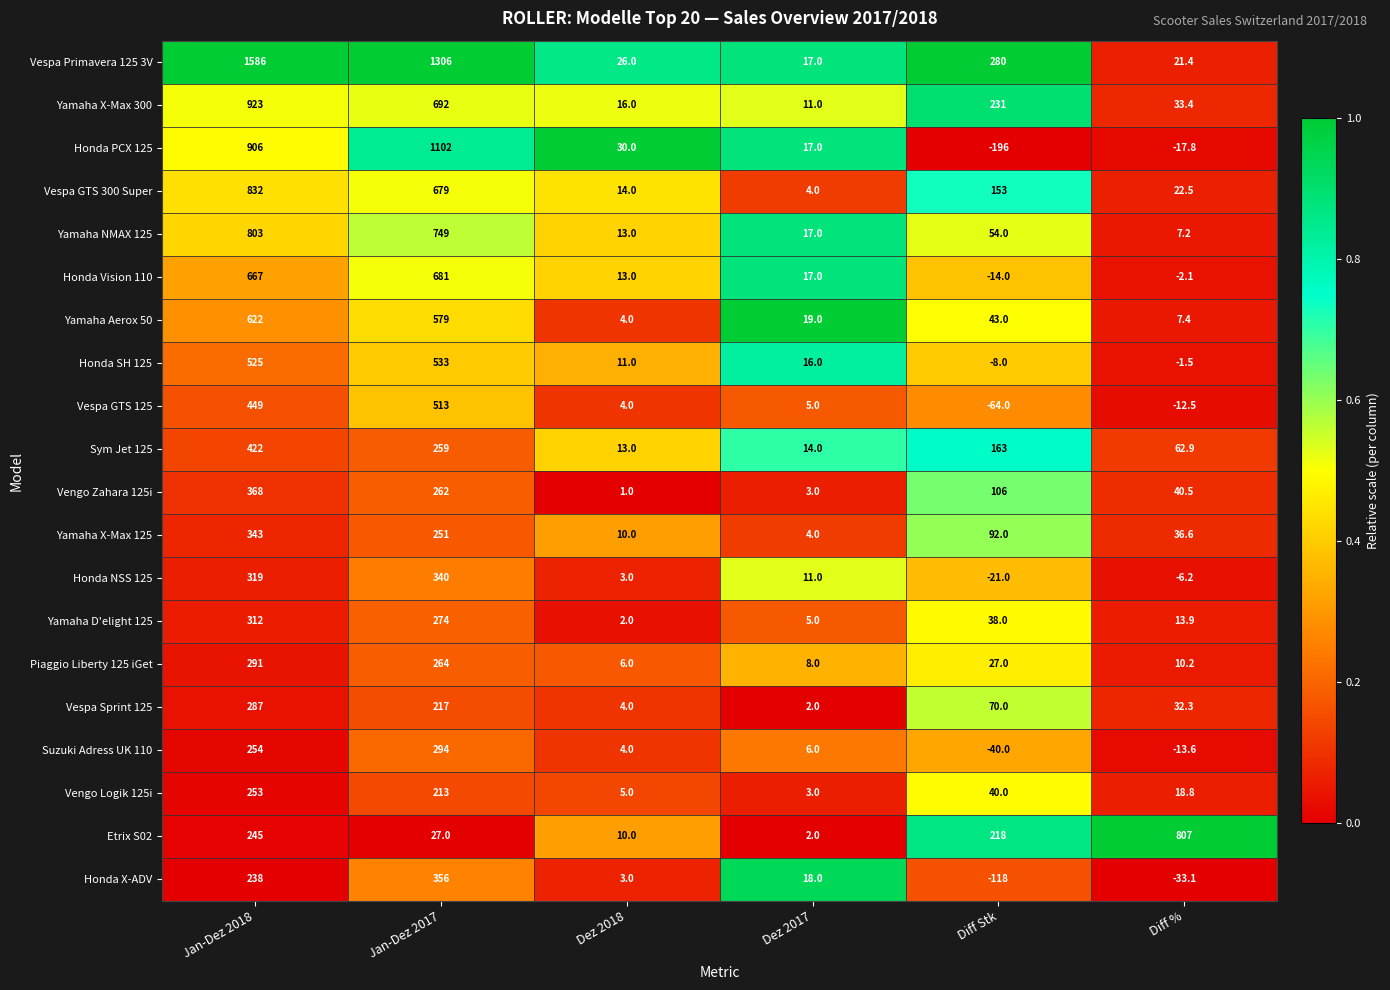

Rank the series at Diff Stk from lowest to highest value.

Honda PCX 125, Honda X-ADV, Vespa GTS 125, Suzuki Adress UK 110, Honda NSS 125, Honda Vision 110, Honda SH 125, Piaggio Liberty 125 iGet, Yamaha D'elight 125, Vengo Logik 125i, Yamaha Aerox 50, Yamaha NMAX 125, Vespa Sprint 125, Yamaha X-Max 125, Vengo Zahara 125i, Vespa GTS 300 Super, Sym Jet 125, Etrix S02, Yamaha X-Max 300, Vespa Primavera 125 3V